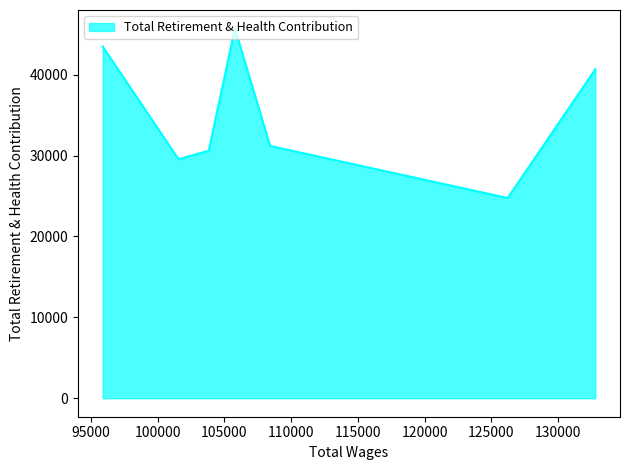

What is the greatest value displayed?

45702